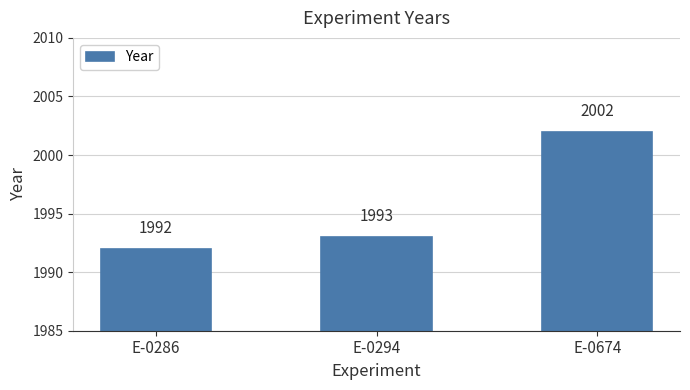

Rank the categories by value from lowest to highest.

E-0286, E-0294, E-0674